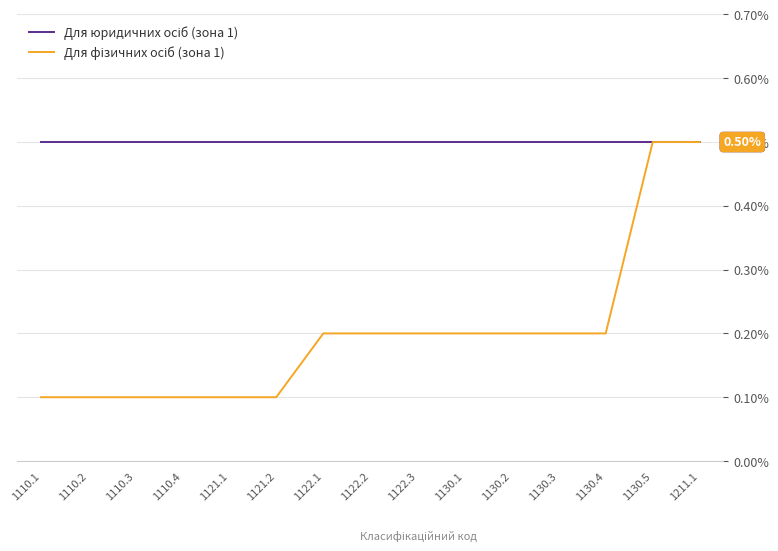

True or false: Для фізичних осіб (зона 1) has a value of 0.1 at 1110.2.

False